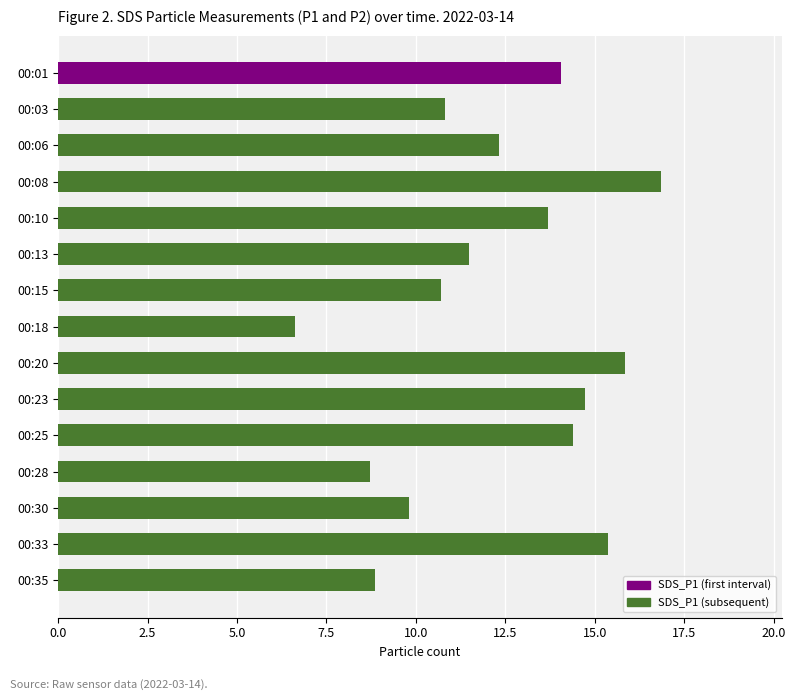

What is the minimum value shown in the chart?

6.6